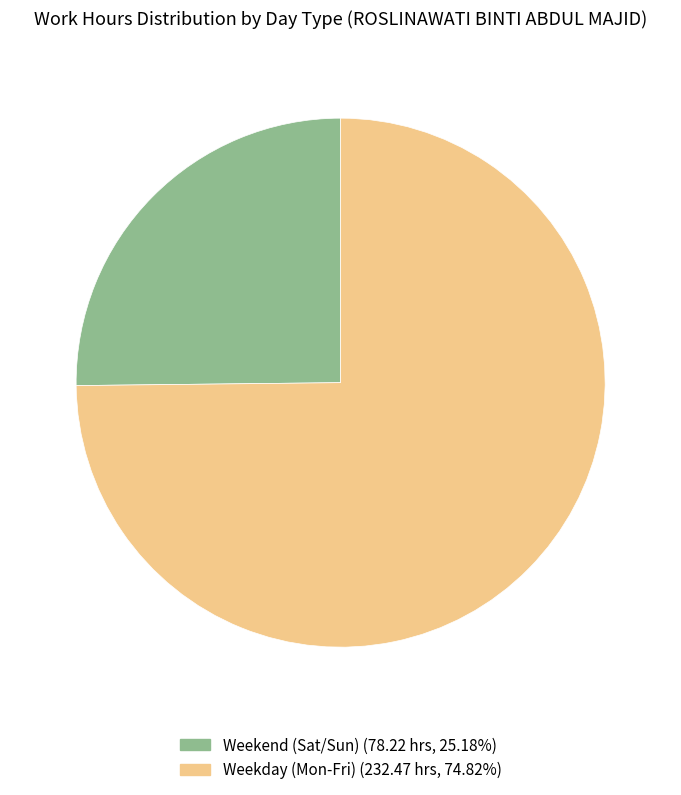

Is there a majority slice in this chart?

Yes